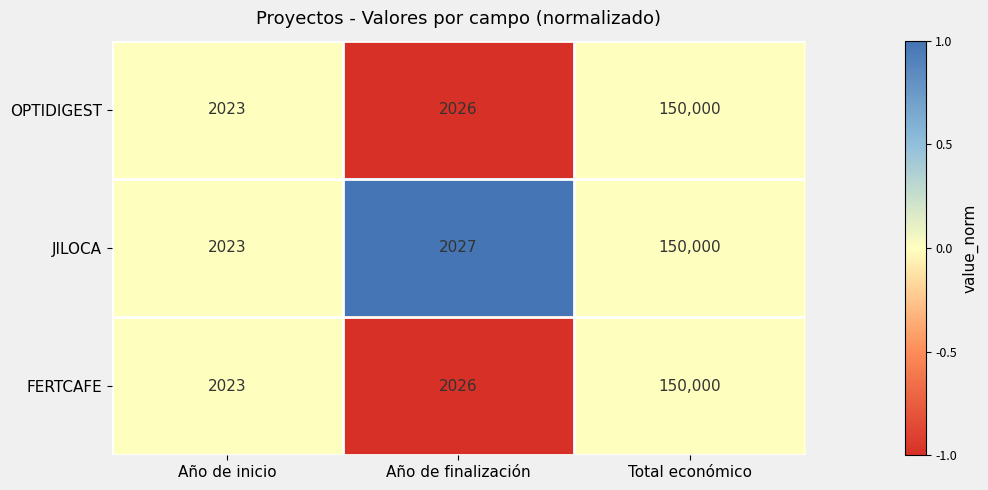

Is the value of OPTIDIGEST at Año de finalización greater than the value of FERTCAFE at Año de inicio?

Yes